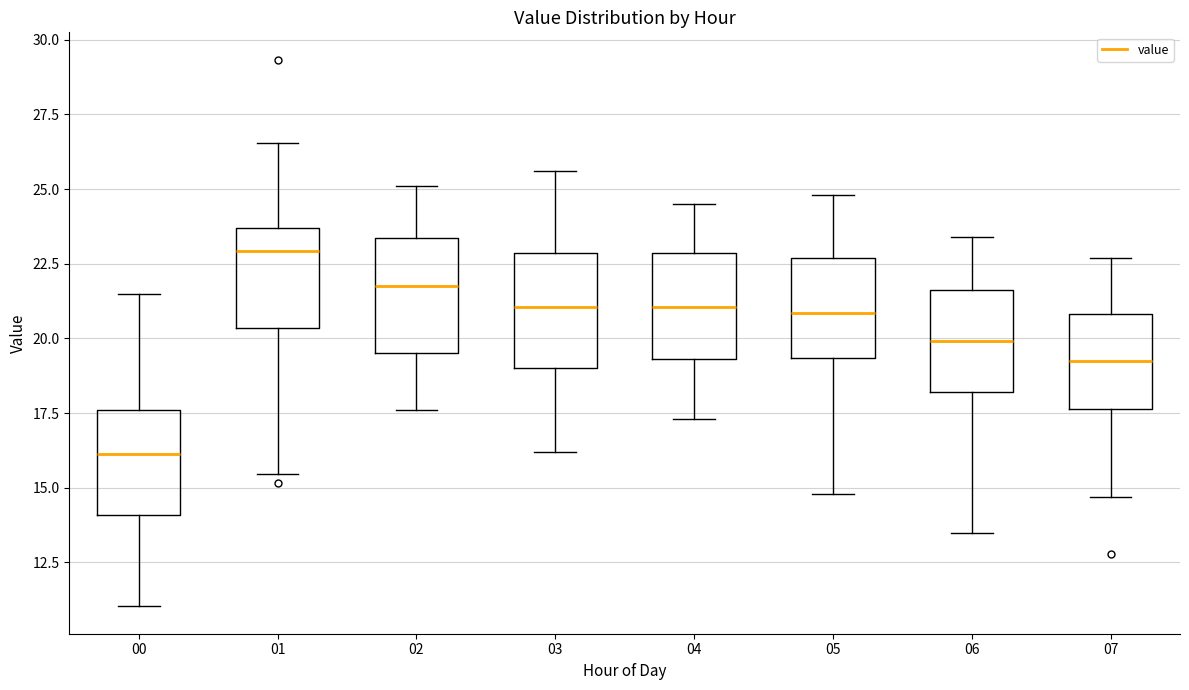

Reading left to right, read every box against the y-axis: the position of its median line, the range the box covers, and the ends of its whiskers. The values are not printed on the chart, so give them approximately, as read against the axis.

00: median 16.0, box 14.0 to 17.5, whiskers 11.0 to 21.5
01: median 23.0, box 20.5 to 23.5, whiskers 15.5 to 26.5
02: median 22.0, box 19.5 to 23.5, whiskers 17.5 to 25.0
03: median 21.0, box 19.0 to 23.0, whiskers 16.0 to 25.5
04: median 21.0, box 19.5 to 23.0, whiskers 17.5 to 24.5
05: median 21.0, box 19.5 to 22.5, whiskers 15.0 to 25.0
06: median 20.0, box 18.0 to 21.5, whiskers 13.5 to 23.5
07: median 19.5, box 17.5 to 21.0, whiskers 14.5 to 22.5